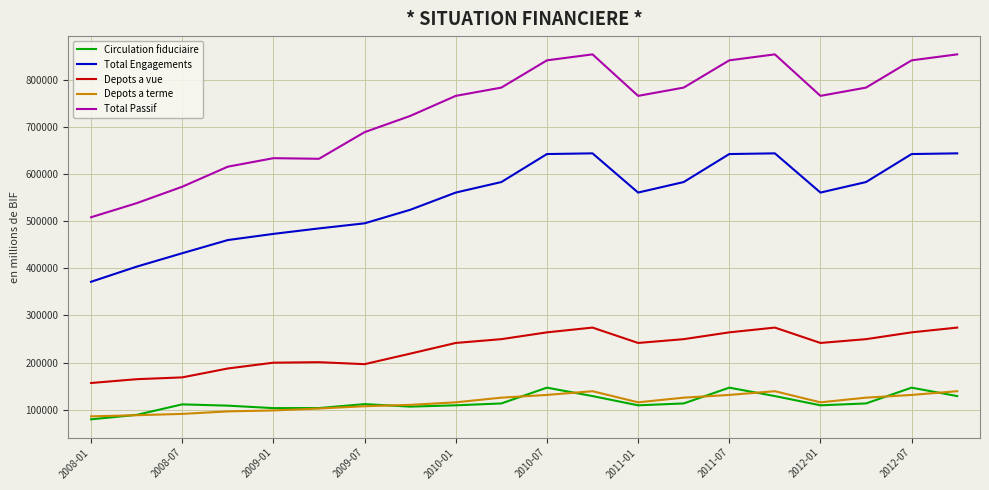

Which series has the largest range (max minus min)?

Total Passif